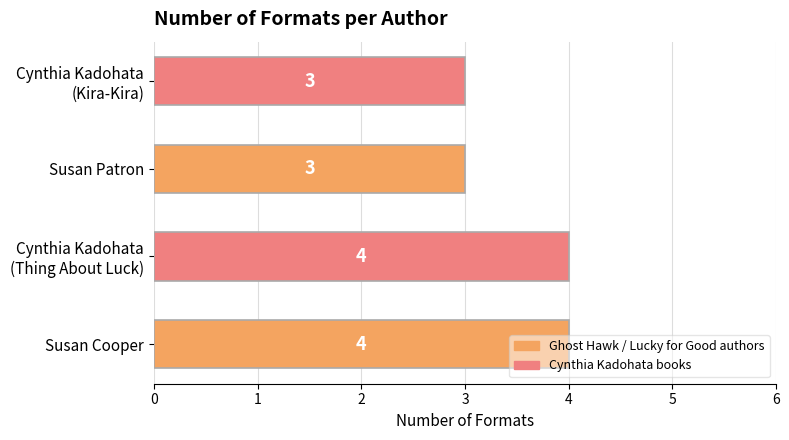

What is the ratio of the value at Susan Cooper to the value at Susan Patron?

1.3